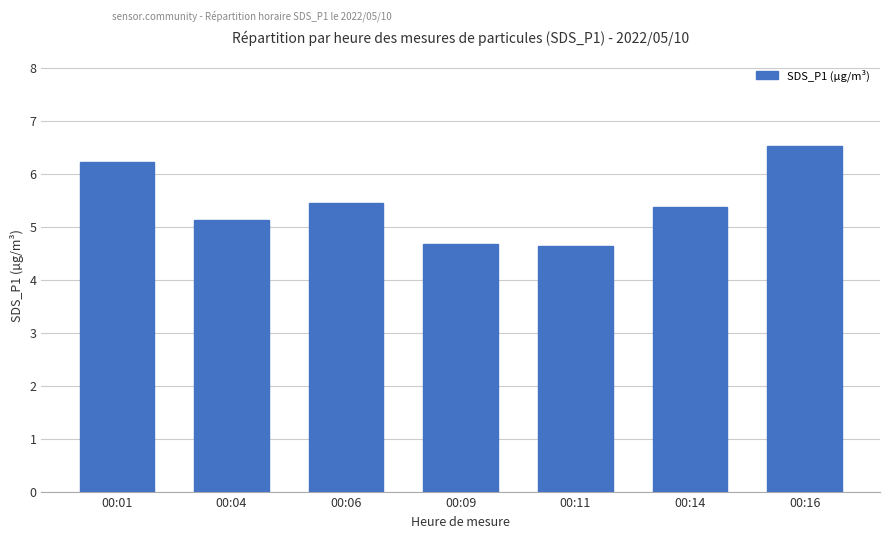

Reading left to right, extract all data points from this chart.

6.2	5.1	5.5	4.7	4.6	5.4	6.5